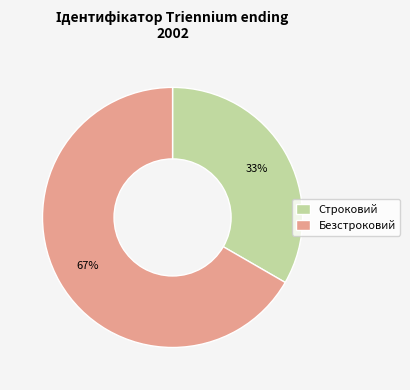

The Безстроковий slice represents 77% of the pie. True or false?

False